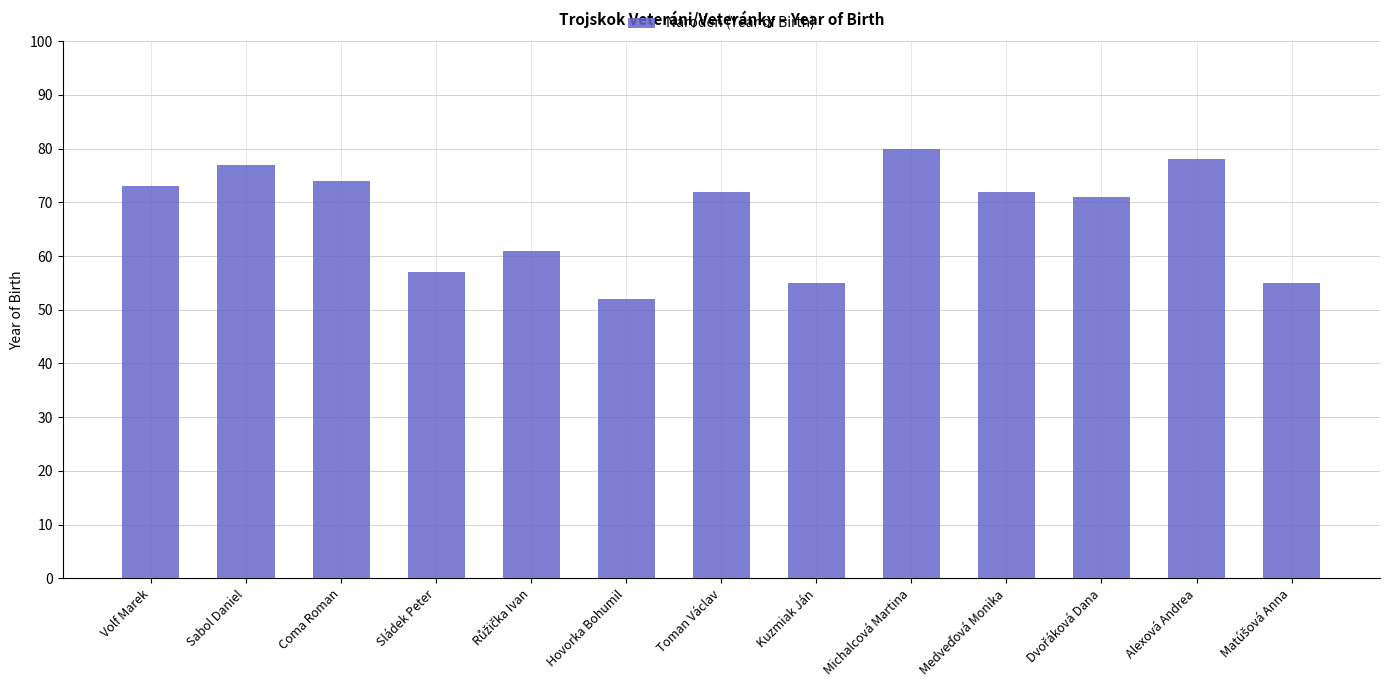

What is the label of the 6th bar from the left?

Hovorka Bohumil